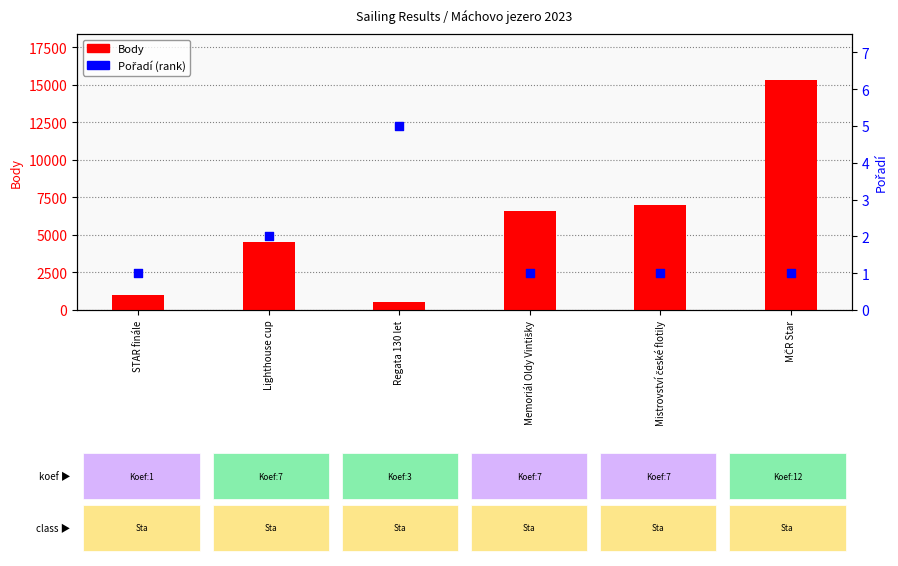

Which series has the largest total across all categories?

Body